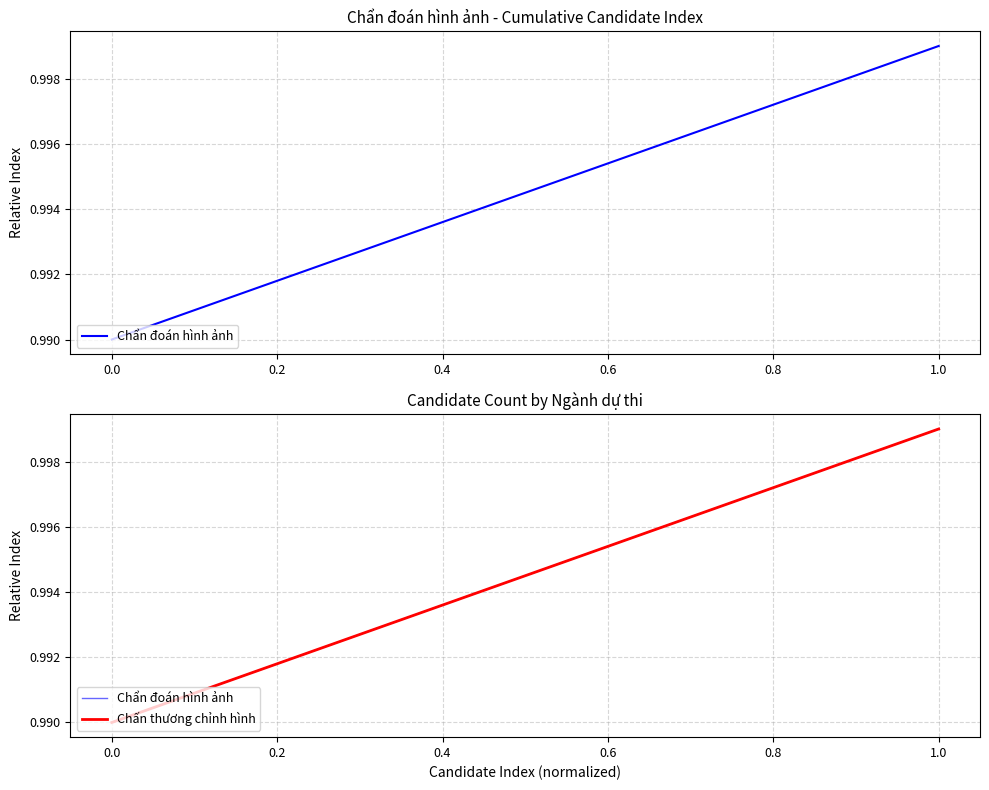

The value at 3 is 1.0. True or false?

True